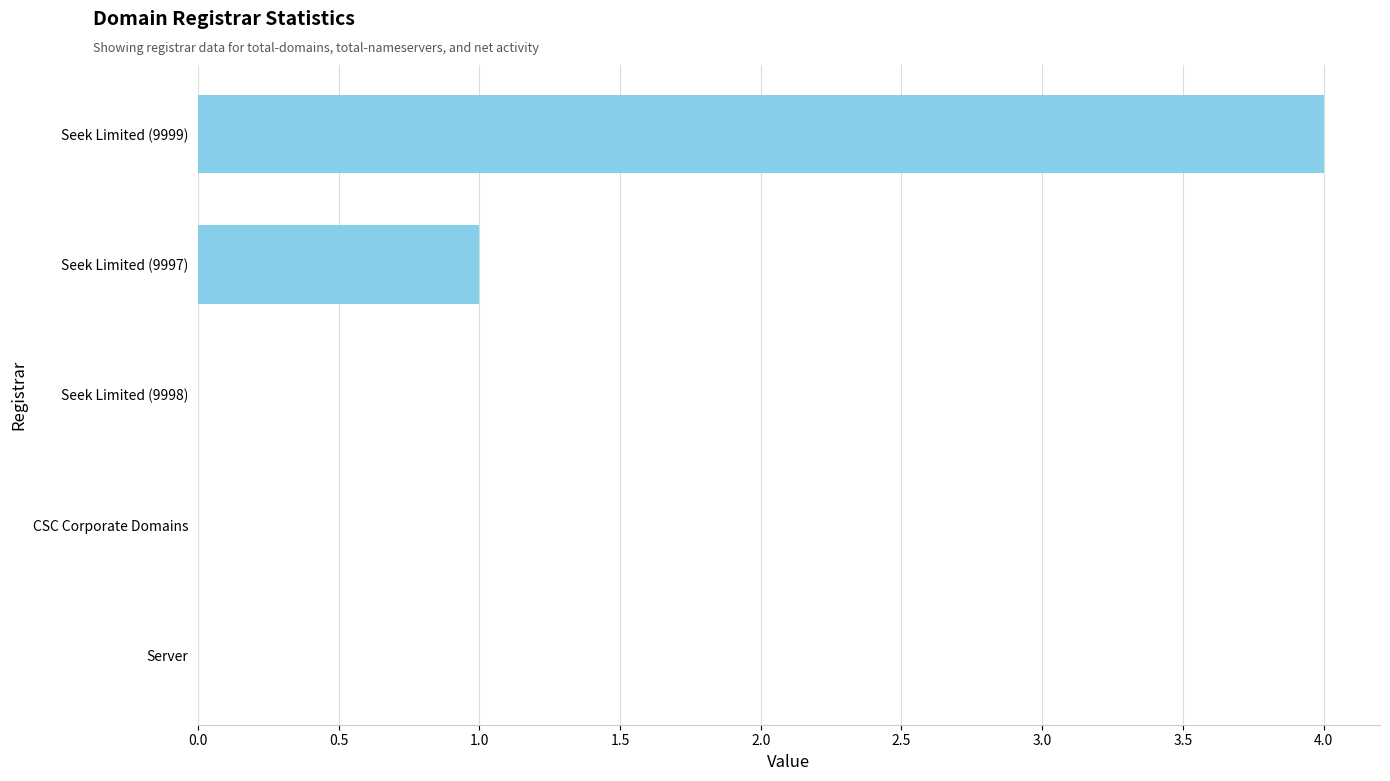

What is the greatest value displayed?

4